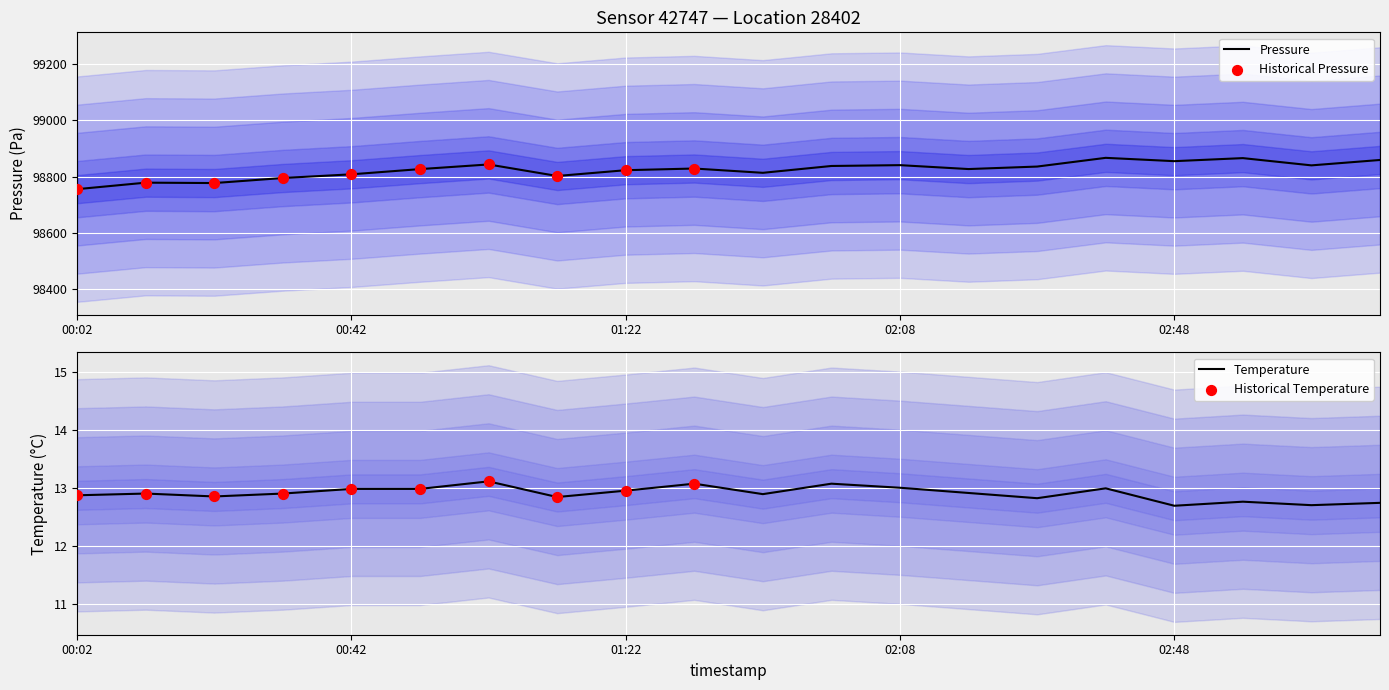

Which series has the widest spread of Y values?

pressure